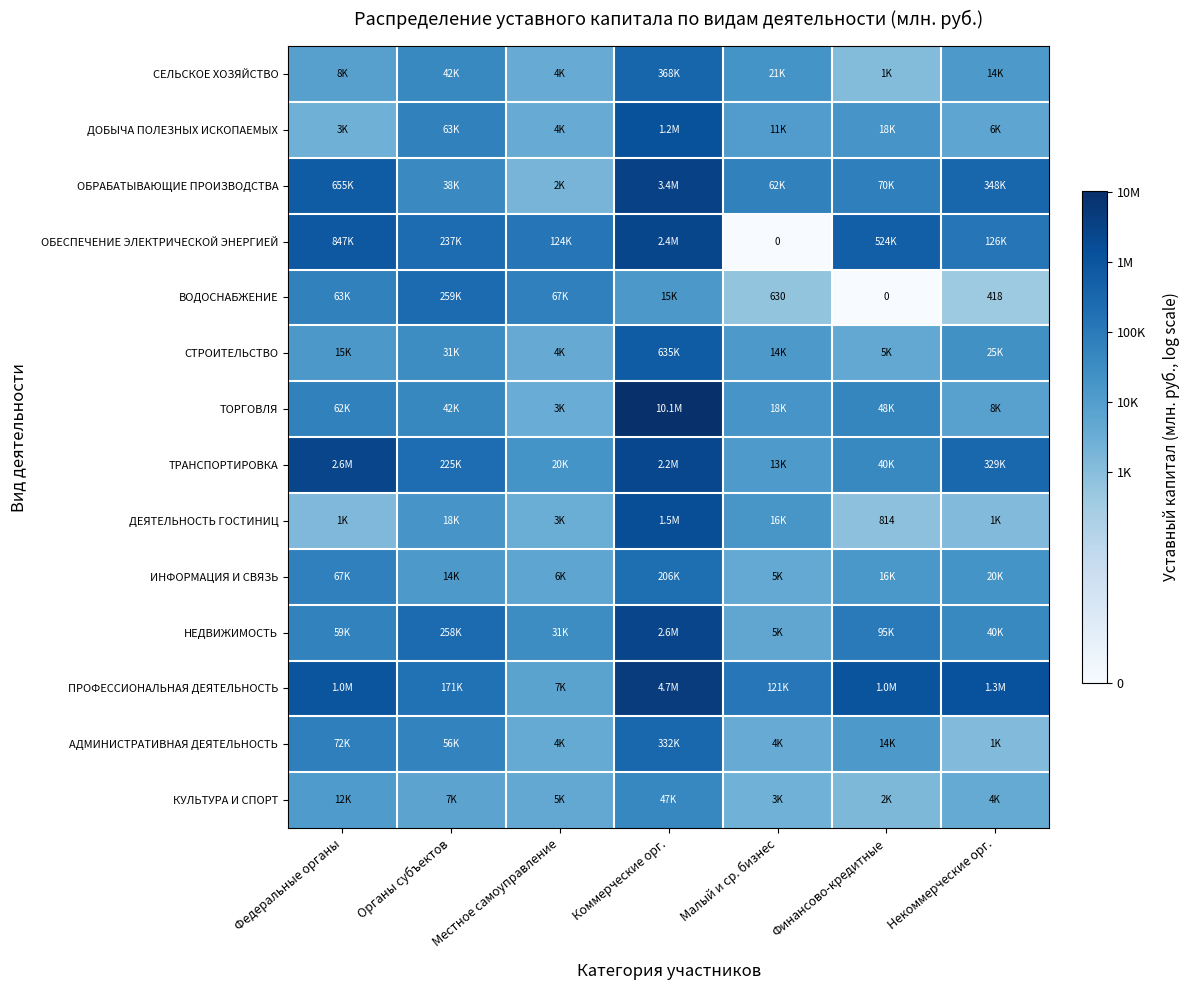

At which category is the sum across all series the highest?

Коммерческие орг.